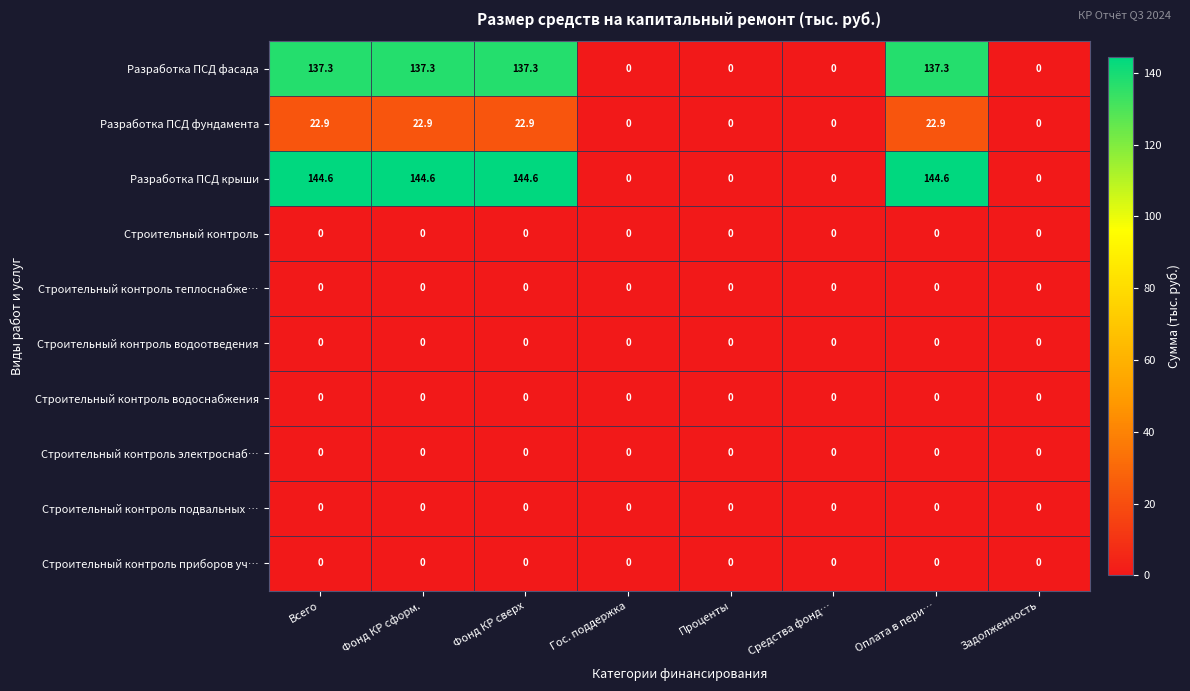

True or false: Разработка ПСД фундамента has a value of 0.0 at Средства фонд….

True